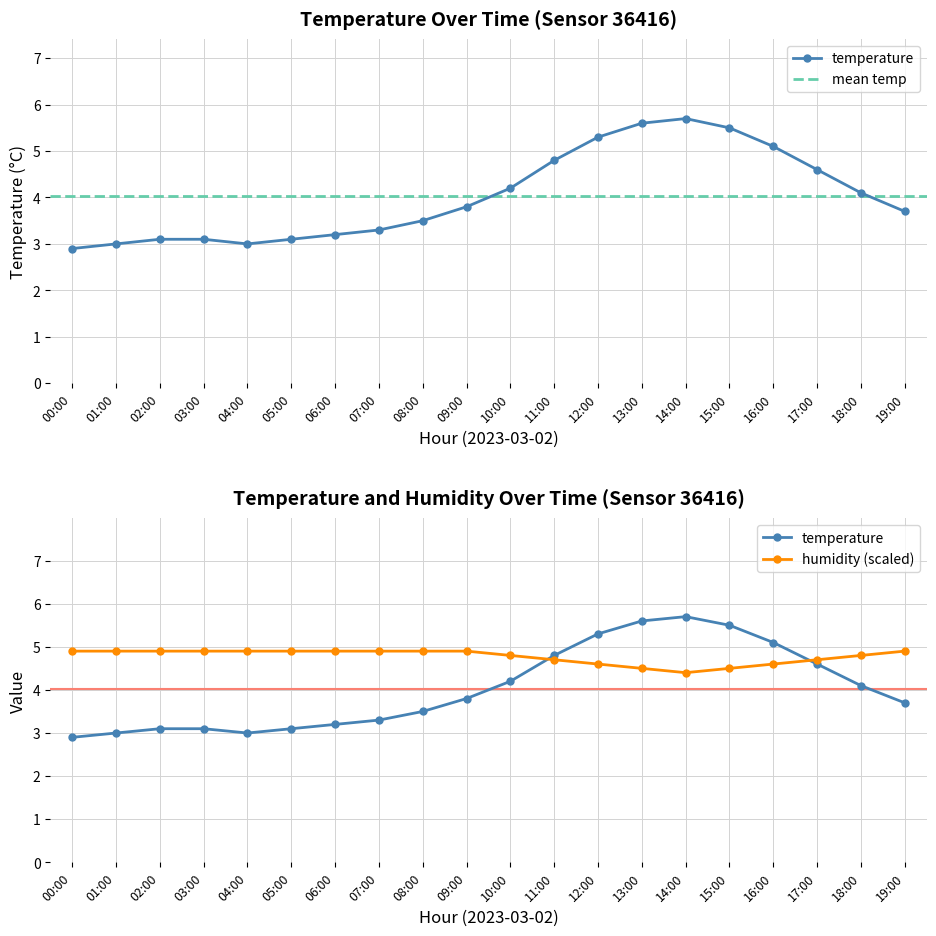

True or false: humidity has more than 0 points higher than both neighbors.

False